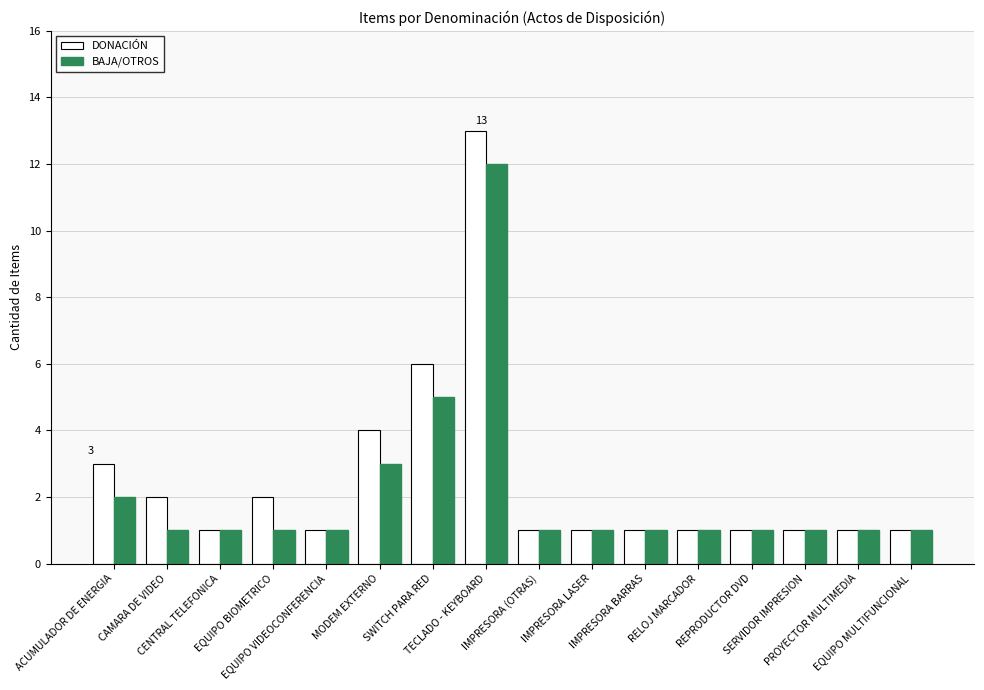

Rank the series by their maximum value, from highest to lowest.

DONACIÓN, BAJA/OTROS